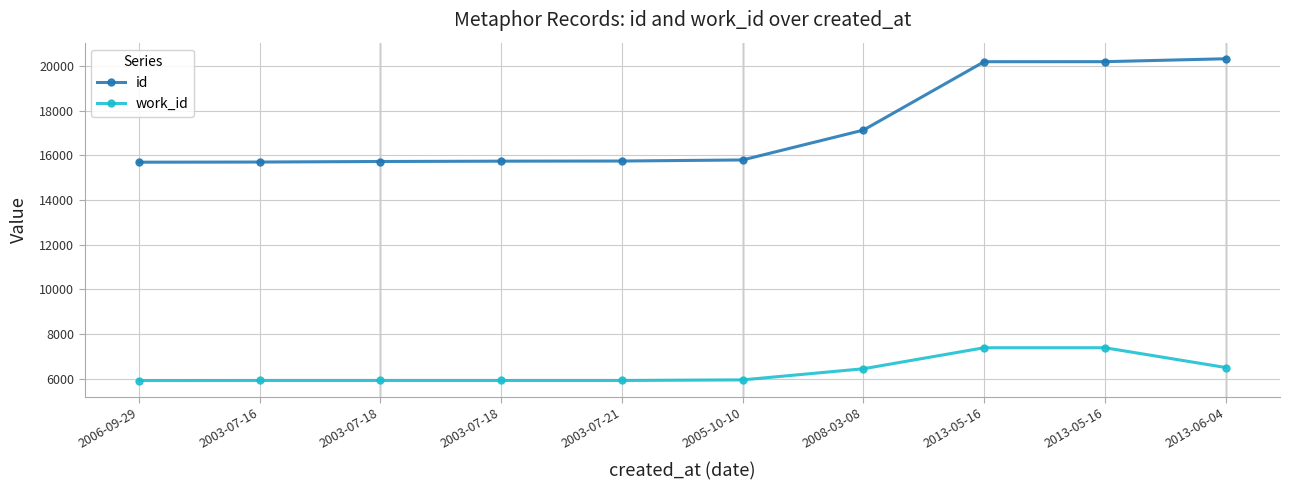

What is the maximum value for id?

20332